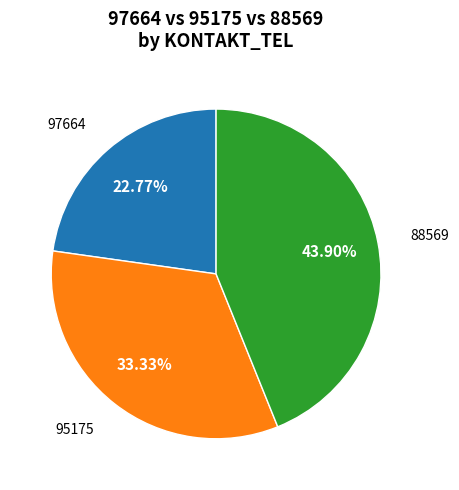

Which category has the smallest portion of the pie?

97664